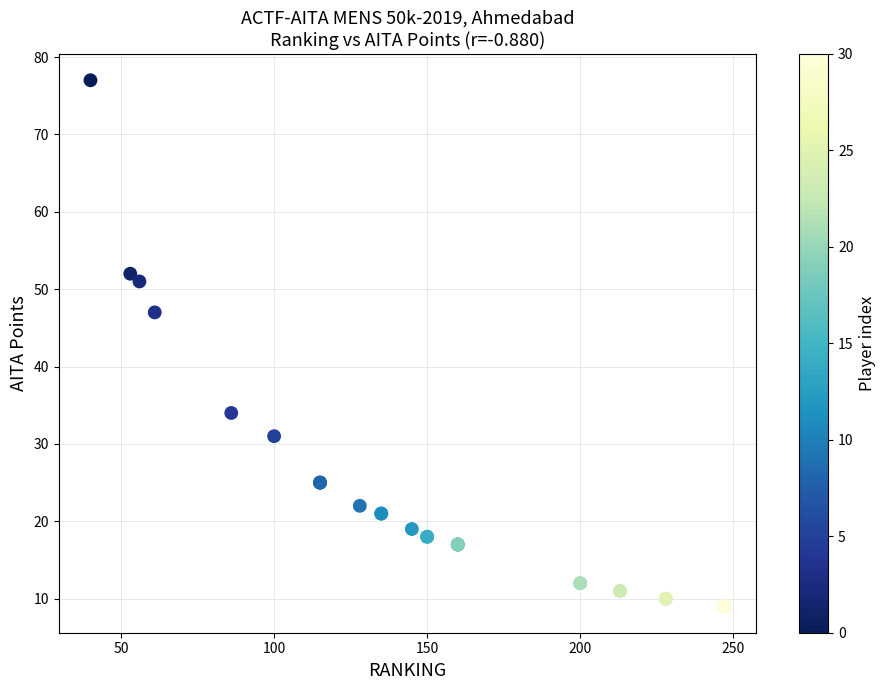

What Y value in the scatter plot is closest to 43?

47